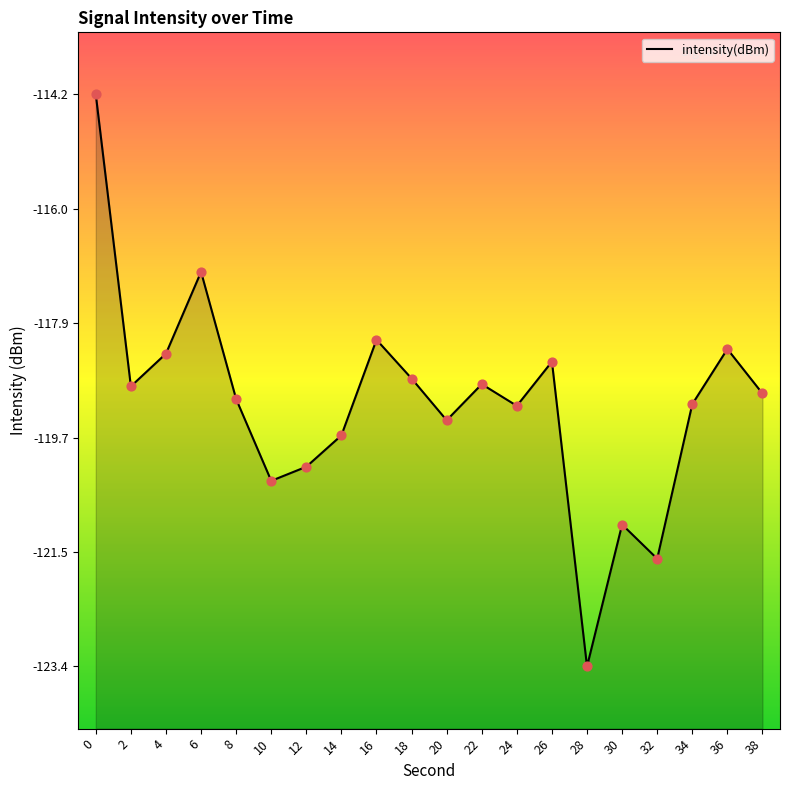

What is the change in value from 12 to 18?

+1.4